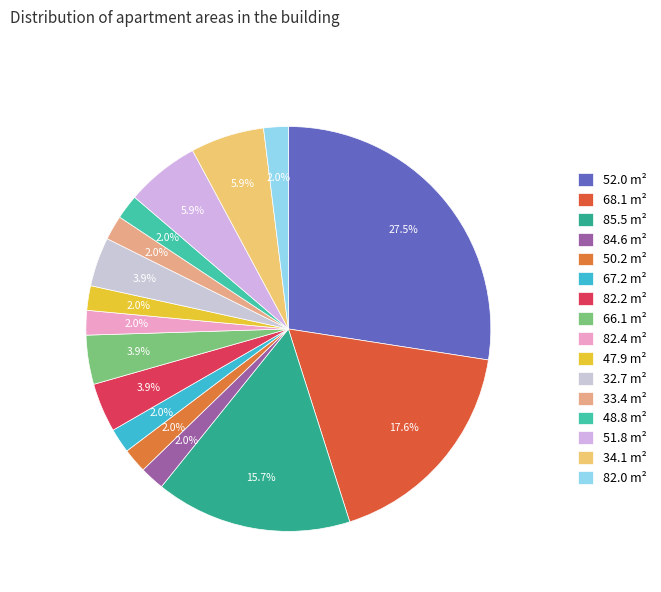

Which category has the biggest portion of the pie?

52.0